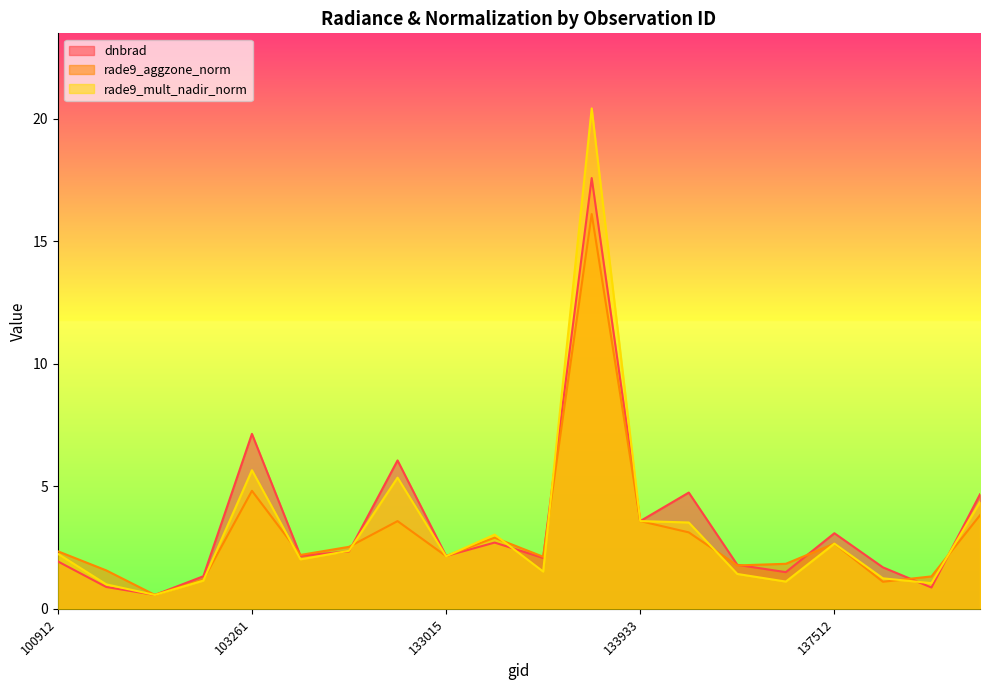

What is the highest value of the rade9_aggzone_norm series?

16.1